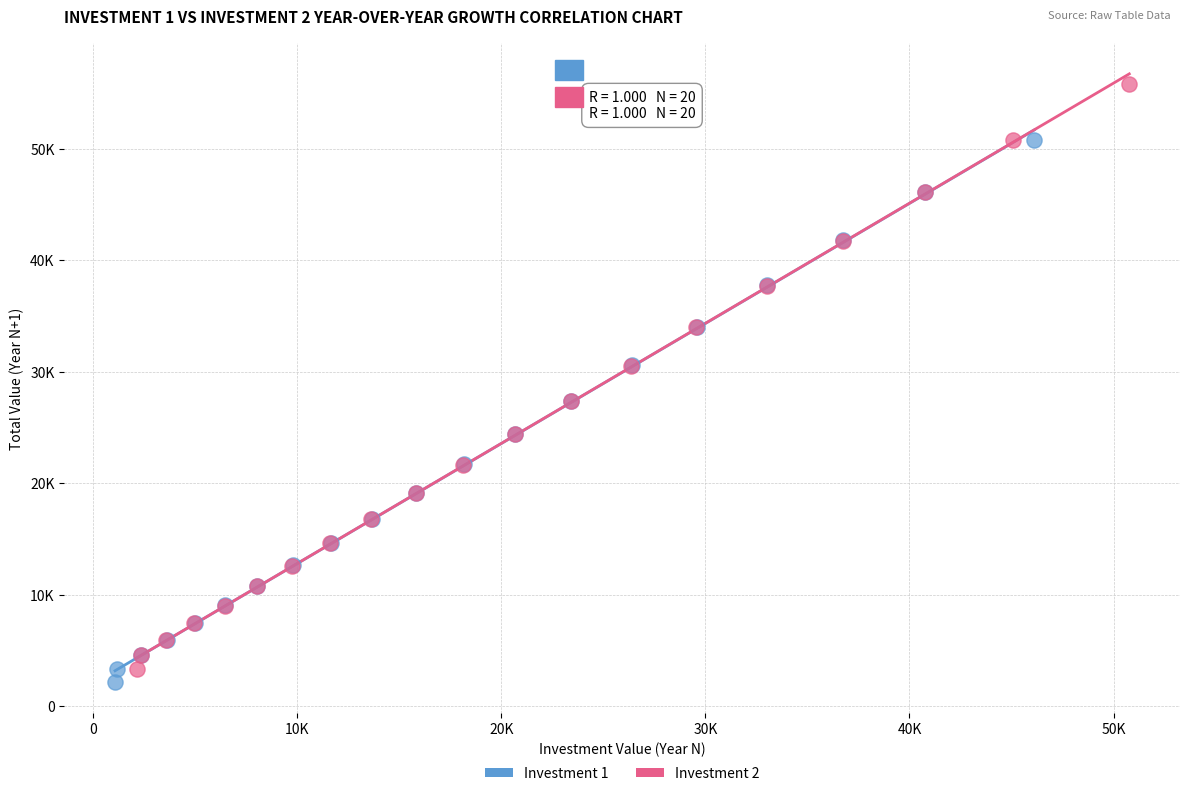

What are all the series names shown in the legend?

Investment 1, Investment 2